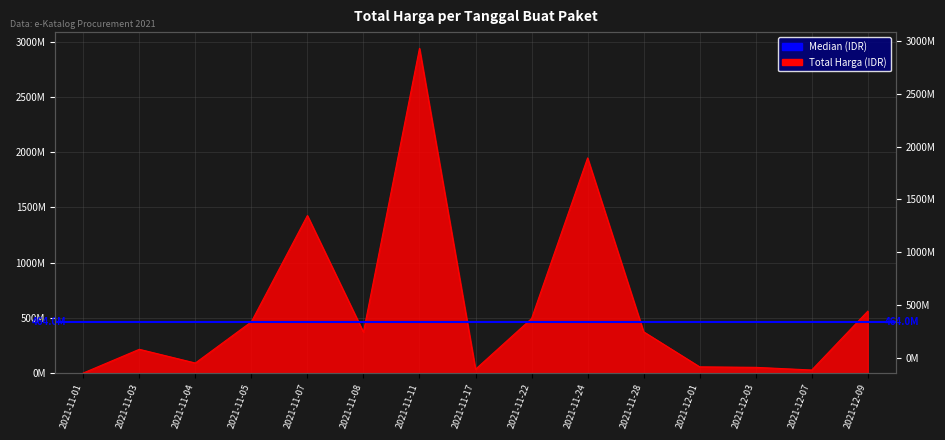

How many lines are shown in the chart?

1